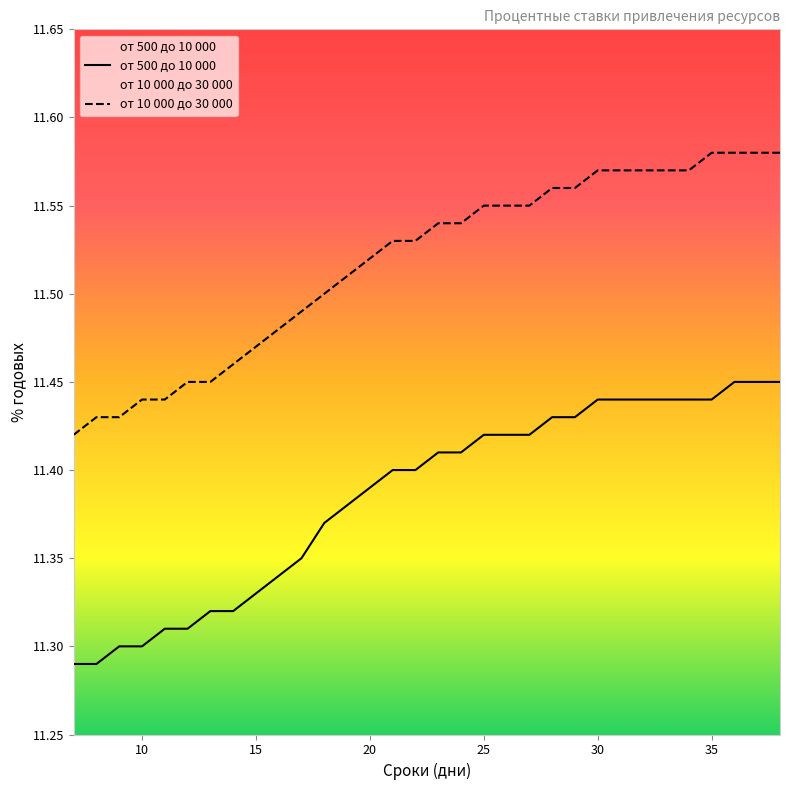

Which series has the largest total across all categories?

от 10 000 до 30 000